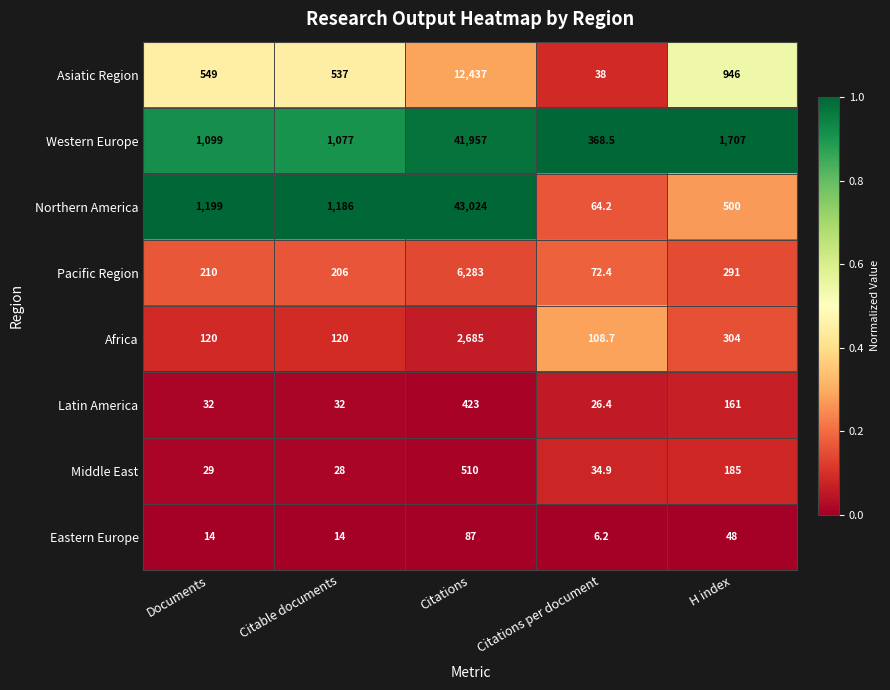

At which label is Pacific Region closest to 3177?

H index